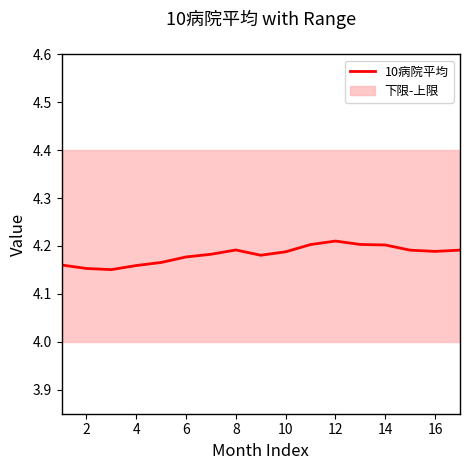

What is the smallest value displayed?

4.2